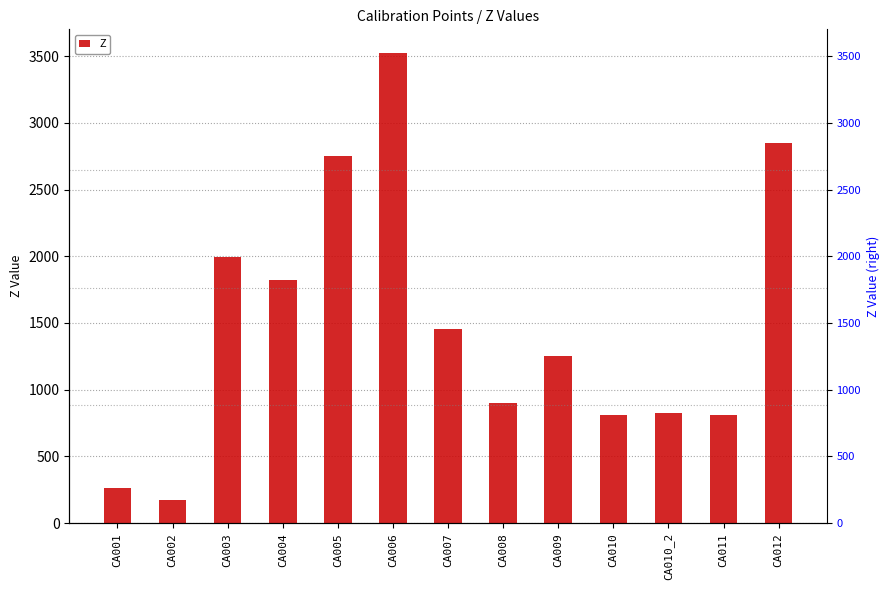

At which category does the chart reach its peak across all series?

CA006